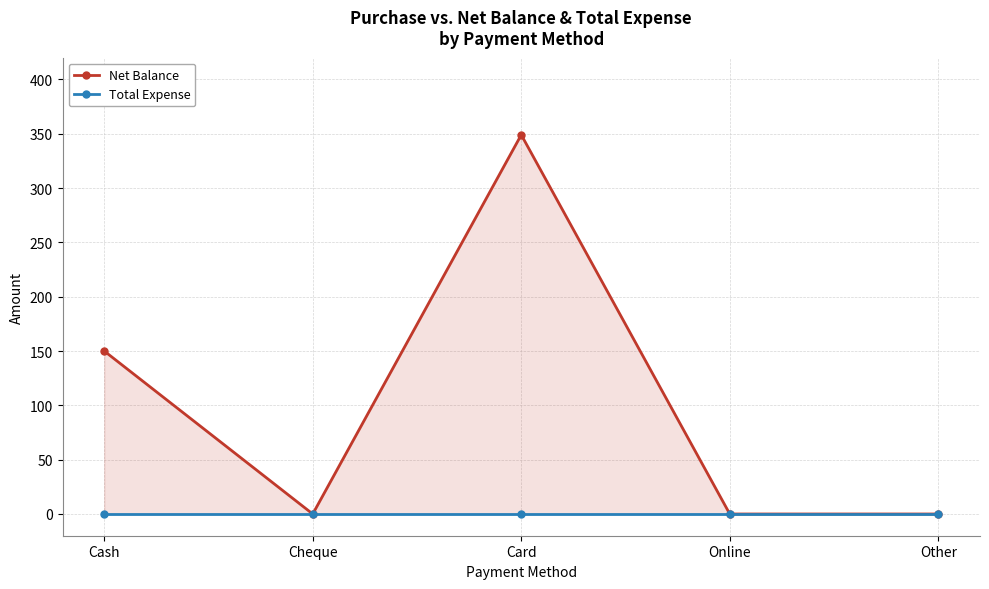

Is the value of Net Balance at Cheque greater than the value of Total Expense at Online?

No